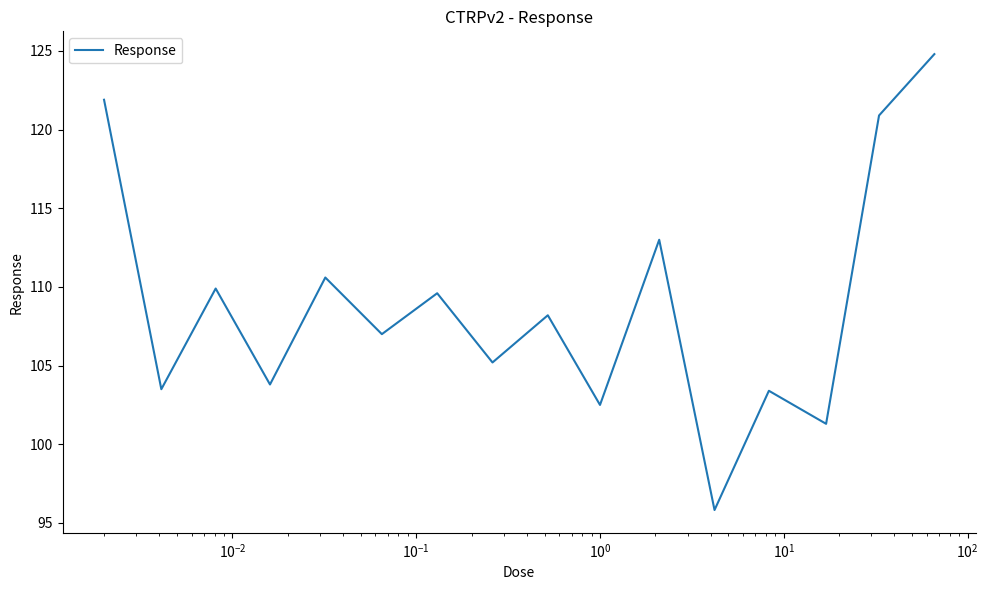

What is the greatest value displayed?

124.8